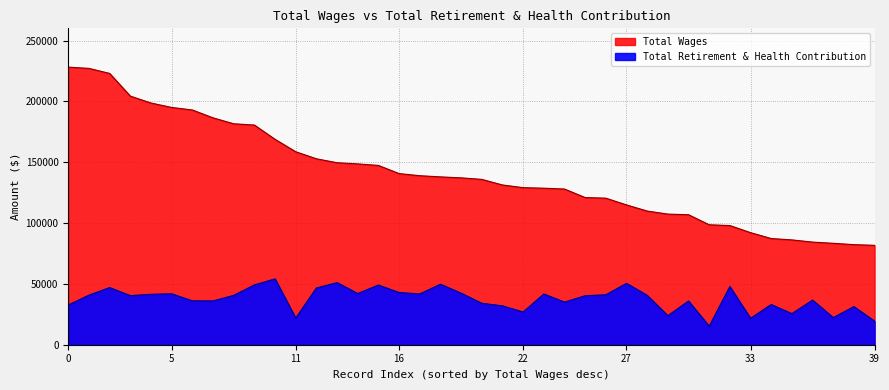

Rank the series at 138899 from highest to lowest value.

Total Wages, Total Retirement & Health Contribution